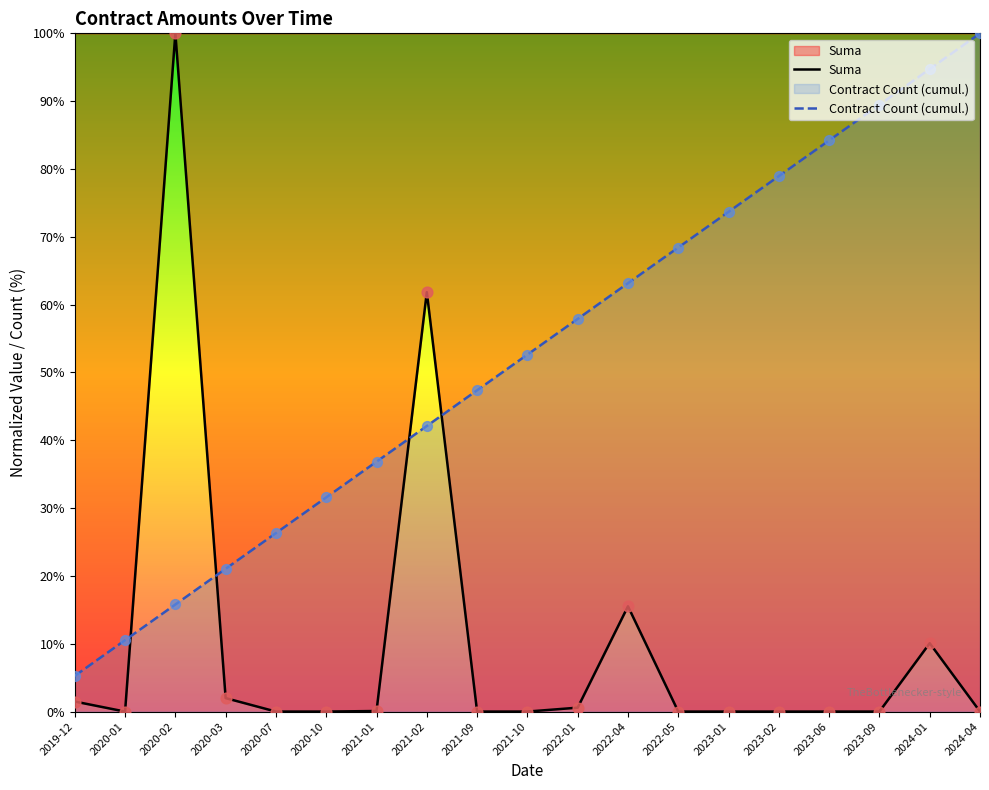

At how many categories does at least one series exceed 95?

2